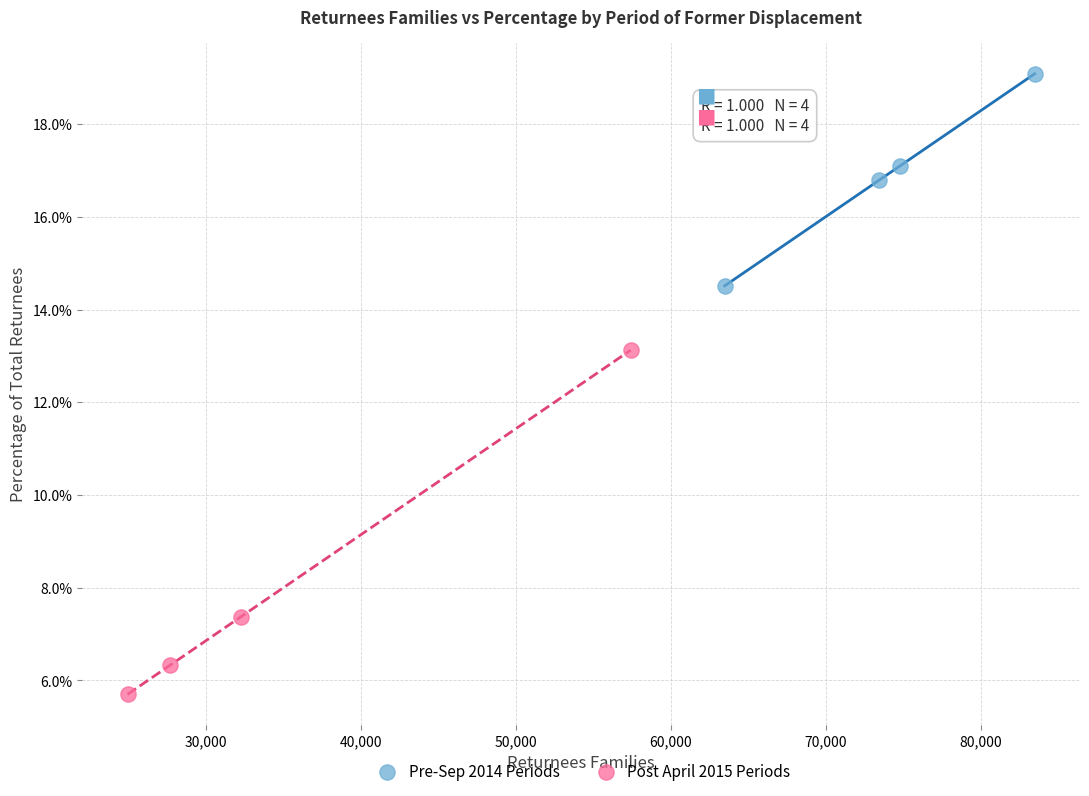

Which series reaches the minimum Y coordinate?

Post April 2015 Periods